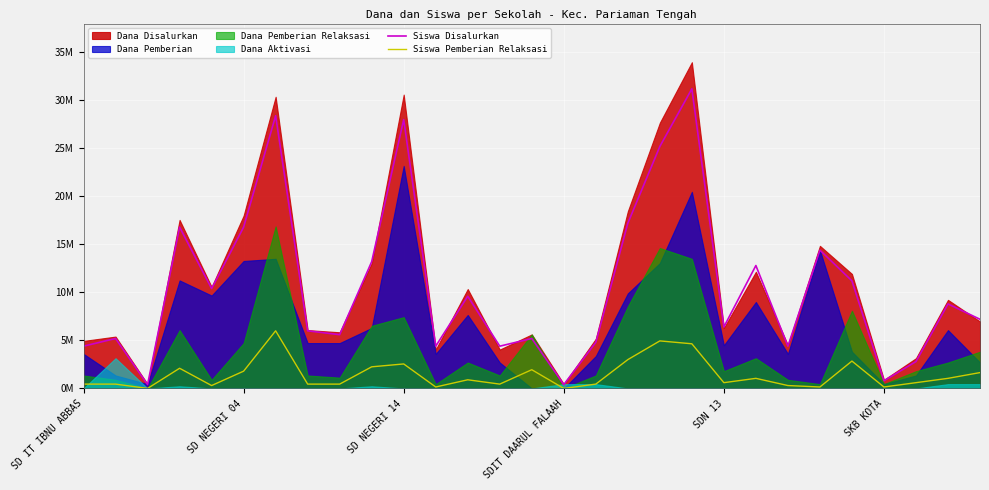

Does the chart display data point markers on the line(s)?

No